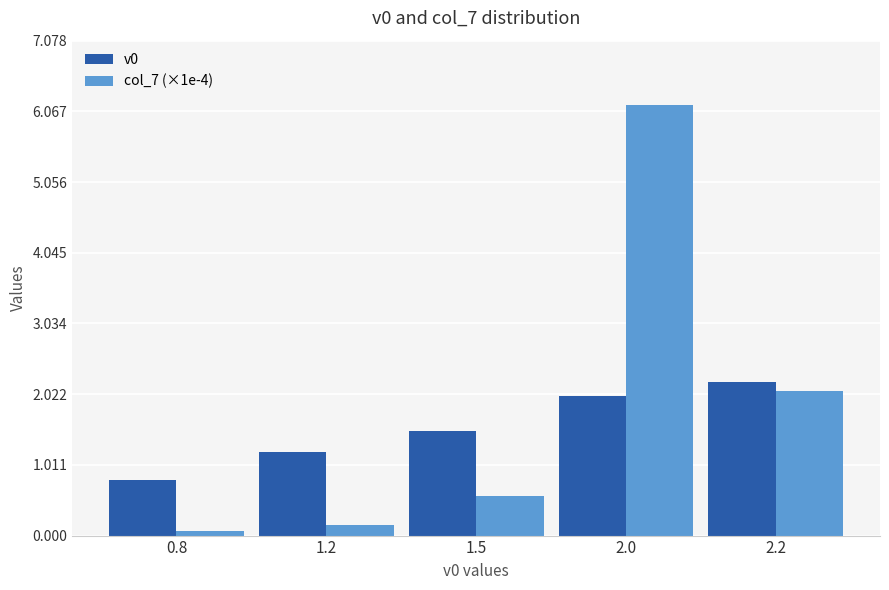

At which label does v0 first exceed 1?

1.2